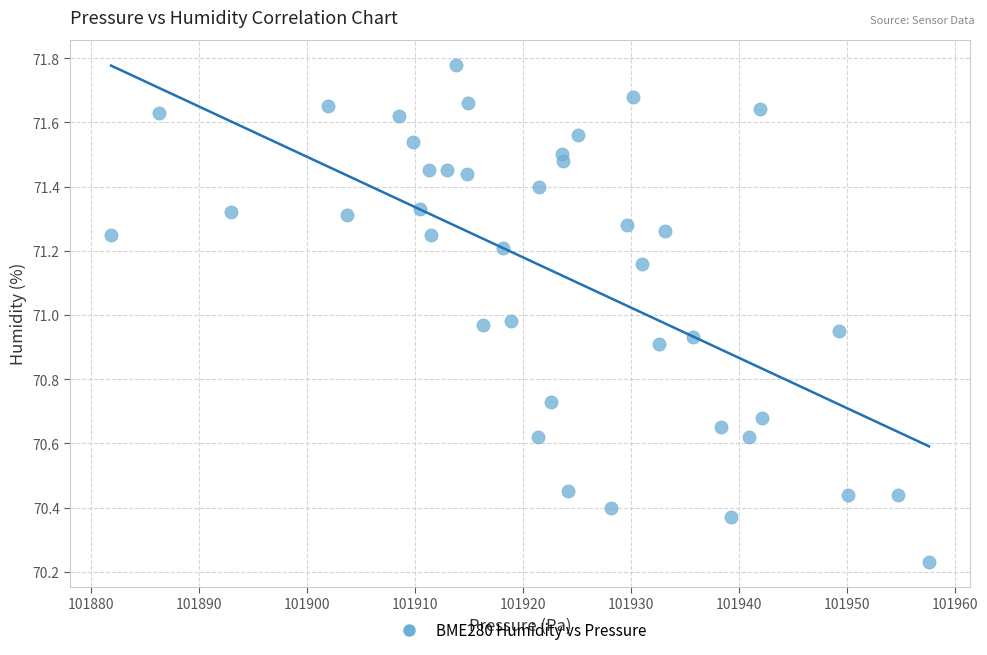

What is the range of X values (max minus min)?

75.8